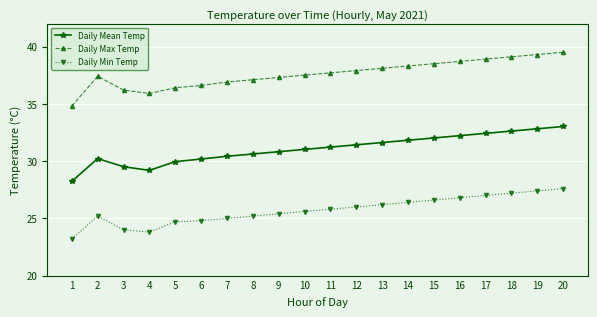

Rank the series by their maximum value, from lowest to highest.

Daily Min Temp, Daily Mean Temp, Daily Max Temp